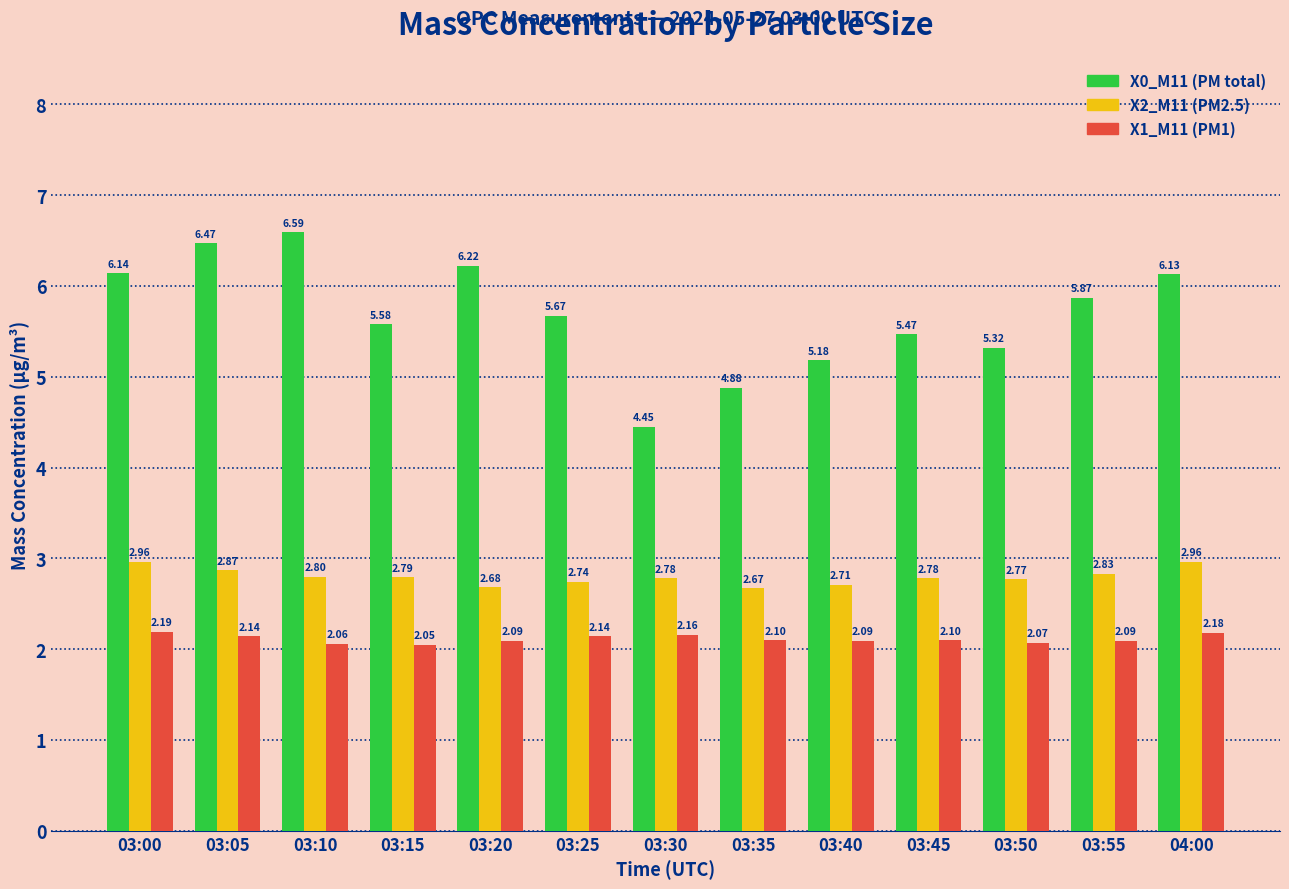

What is the difference between the maximum and second lowest values in the X1_M11 (PM1) series?

0.1